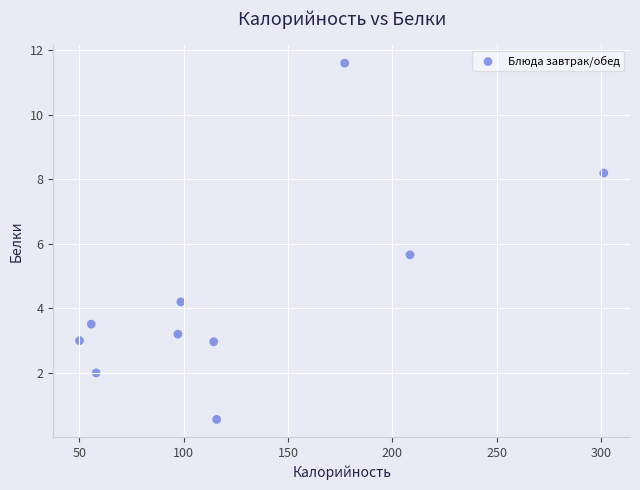

What is the range of Y values (max minus min)?

11.0